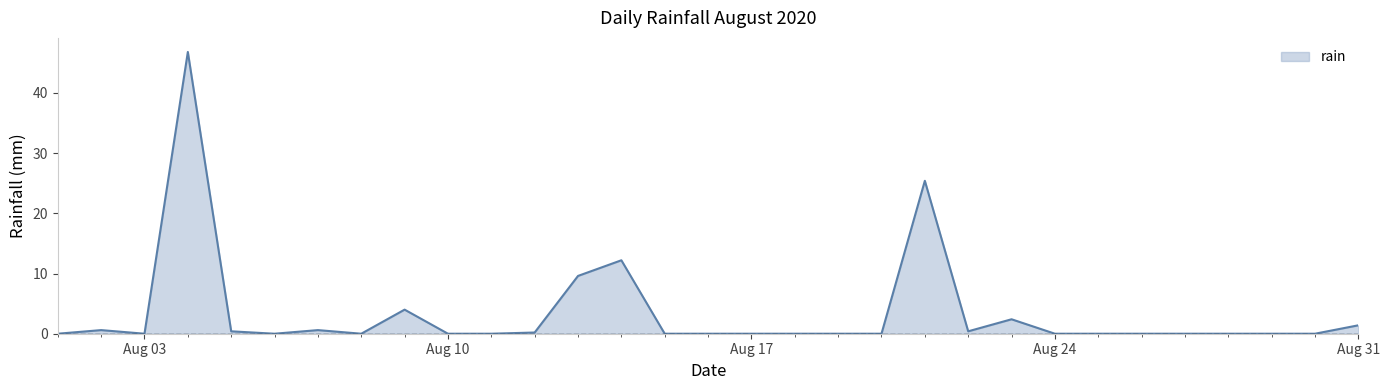

What is the difference between the maximum and minimum values?

46.8